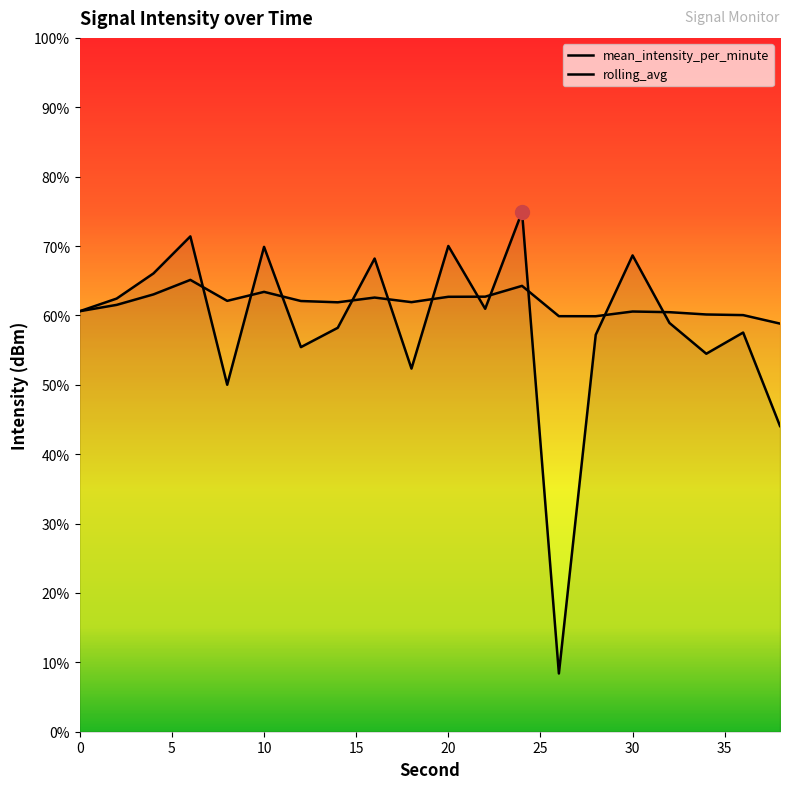

Is it true that mean_intensity_per_minute equals -130.5 at 32?

True